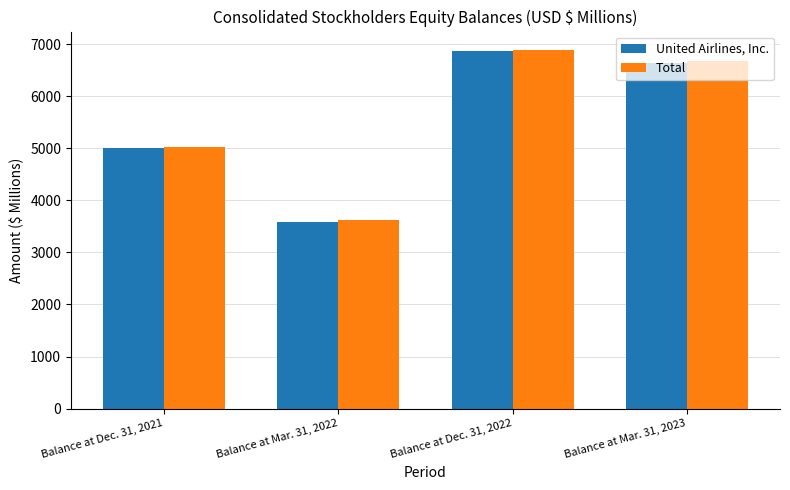

The value of United Airlines, Inc. at Balance at Mar. 31, 2023 is 6636. True or false?

True